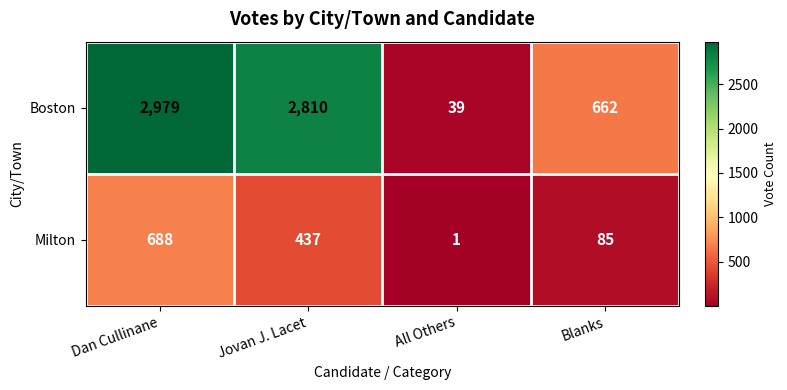

What is the approximate value of Milton at Blanks?

85